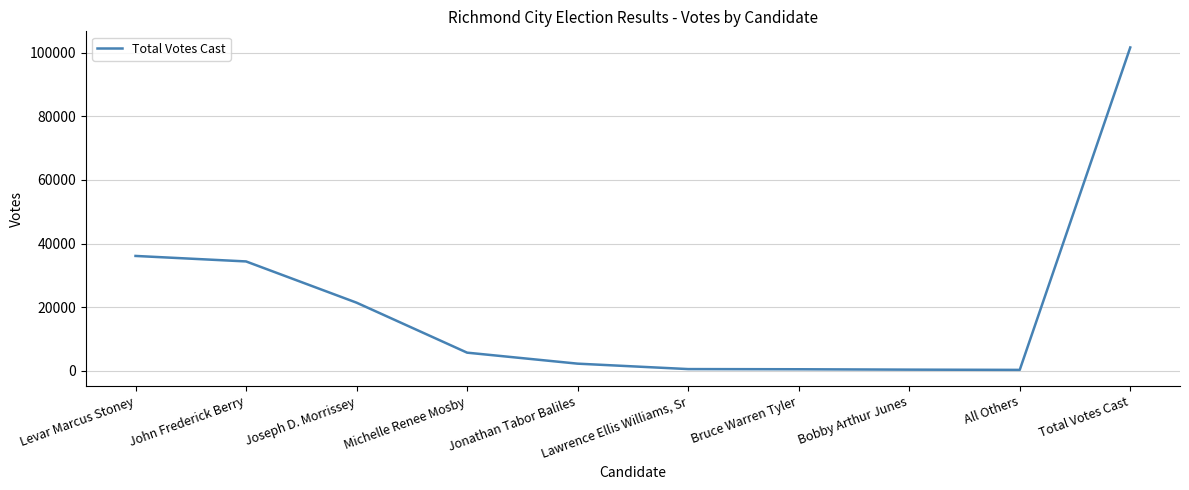

Which has a higher value, Lawrence Ellis Williams, Sr or Joseph D. Morrissey?

Joseph D. Morrissey